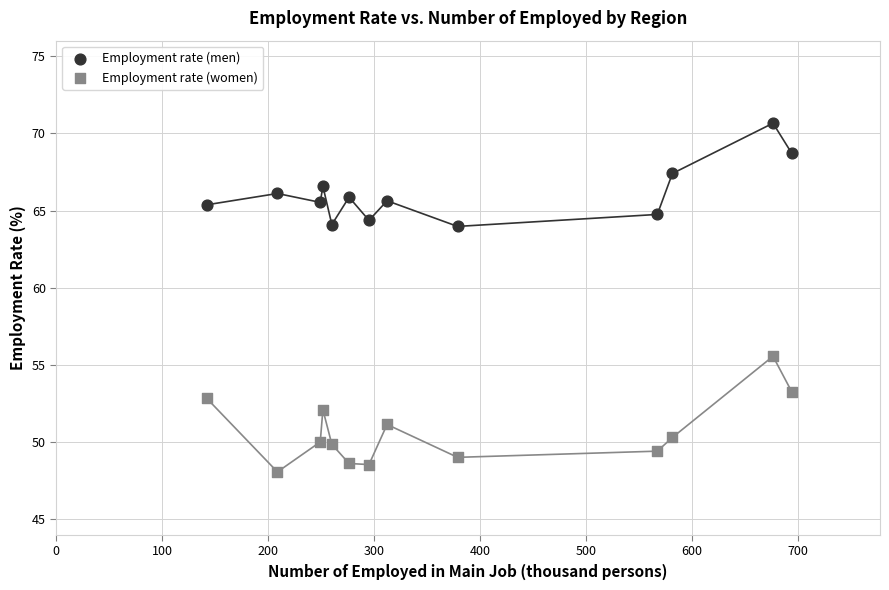

Across all data points, what is the range of Y values (max minus min)?

22.6